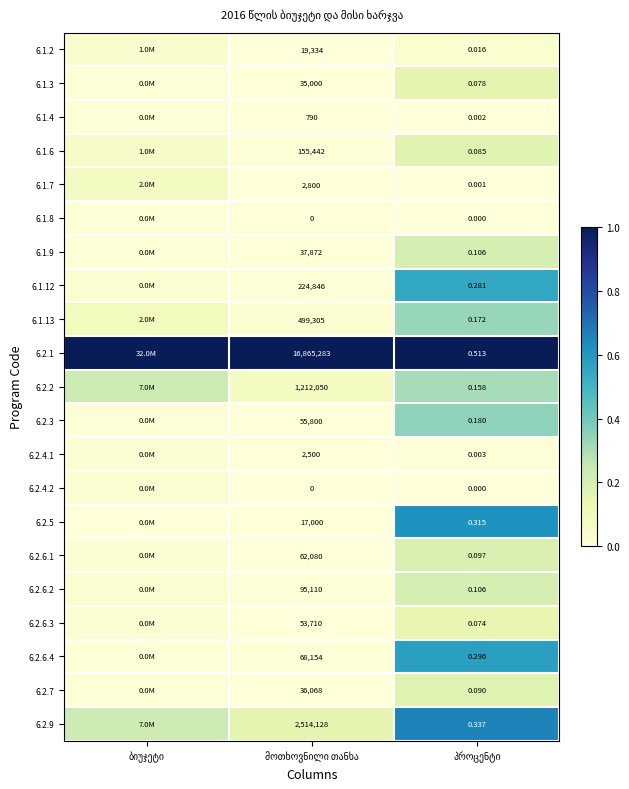

True or false: 6.1.7 has a value of 0.0 at ბიუჯეტი.

False